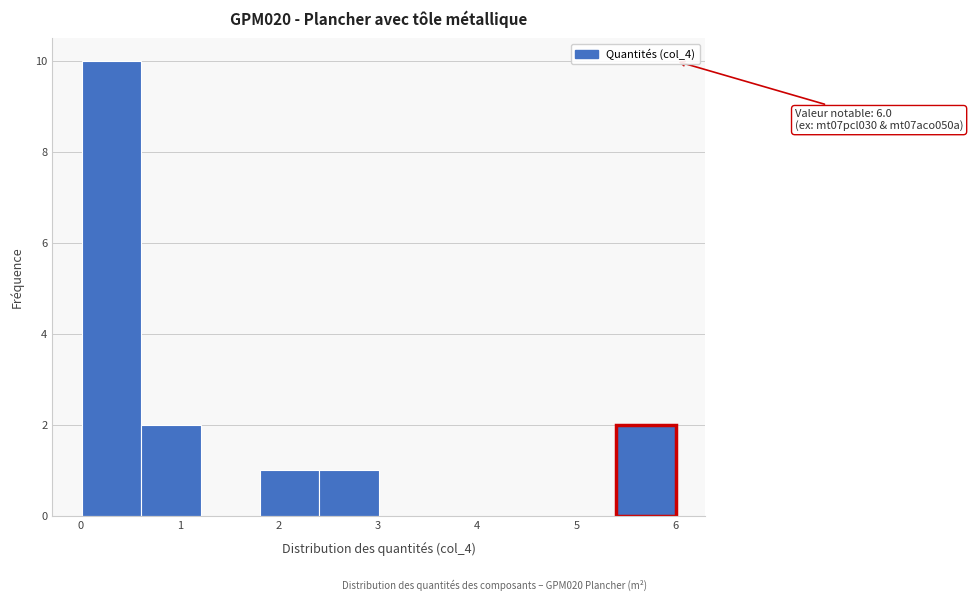

Which range on the x-axis has the tallest bar?

0.0 to 0.6